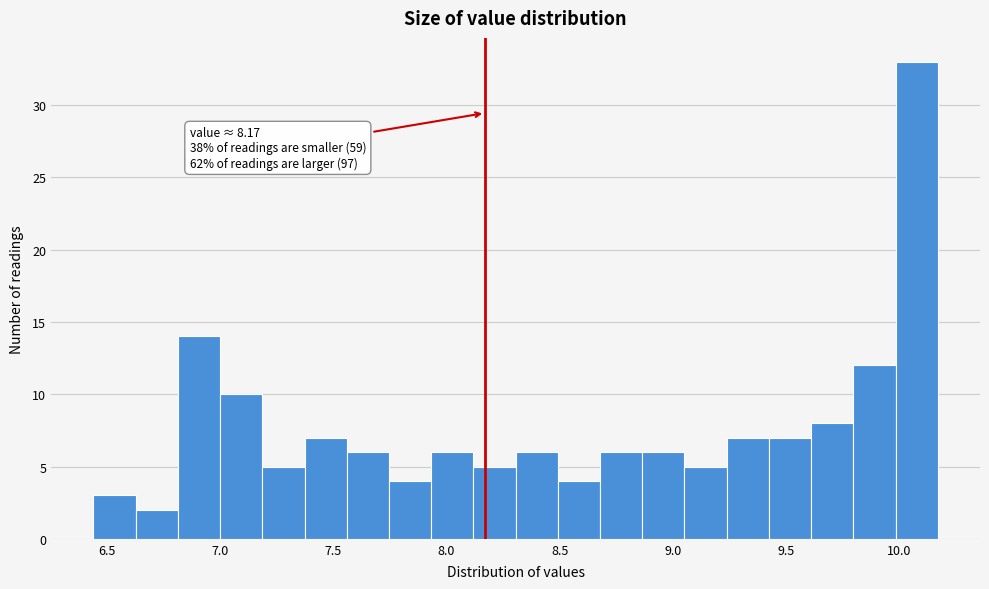

Read against the x-axis, roughly where is the centre of the tallest bar?

10.10